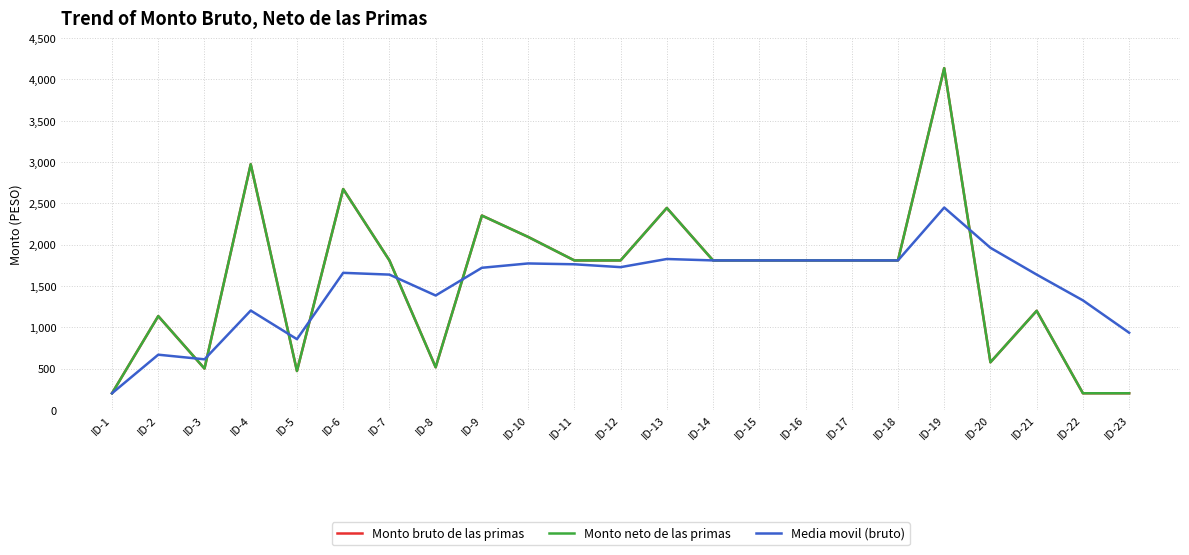

Where does the Media movil (bruto) series first go above 1720?

ID-9